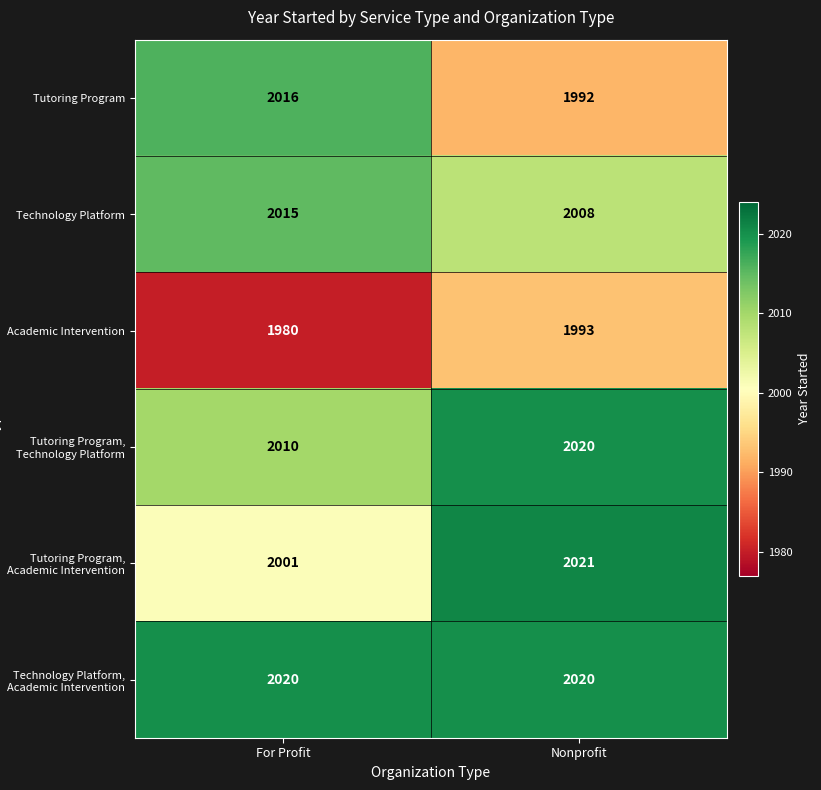

The Technology Platform series shows 2934 at Nonprofit. True or false?

False